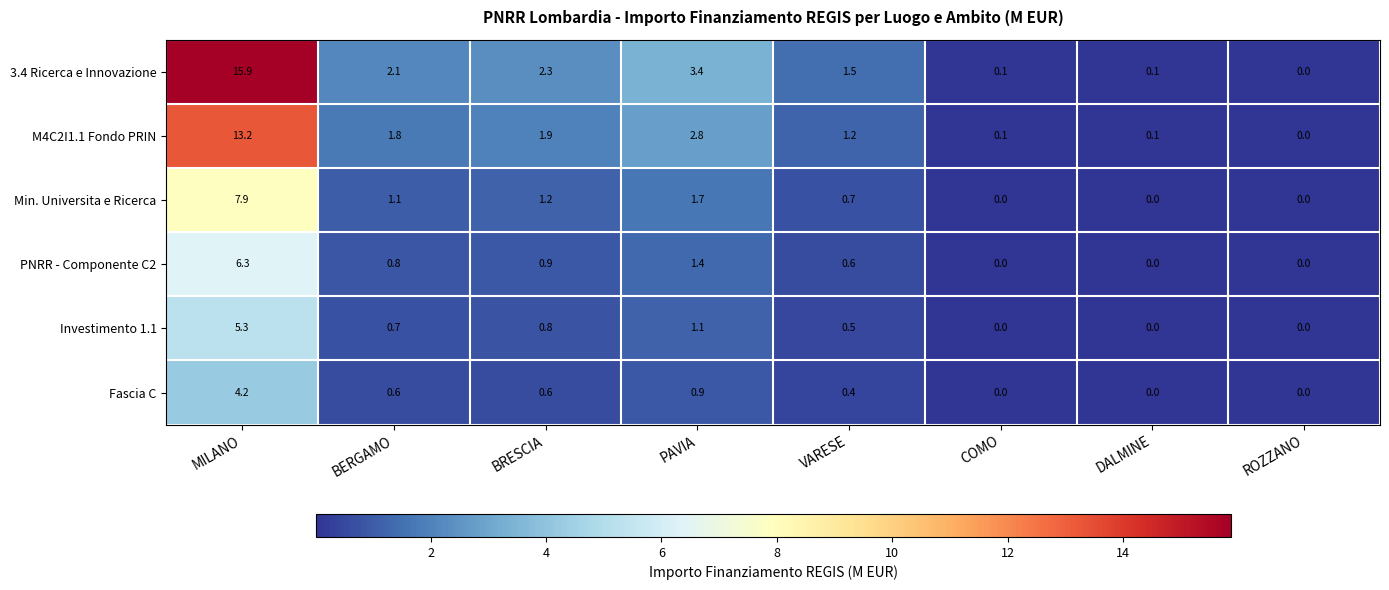

The value of Investimento 1.1 at PAVIA is 1.1. True or false?

True